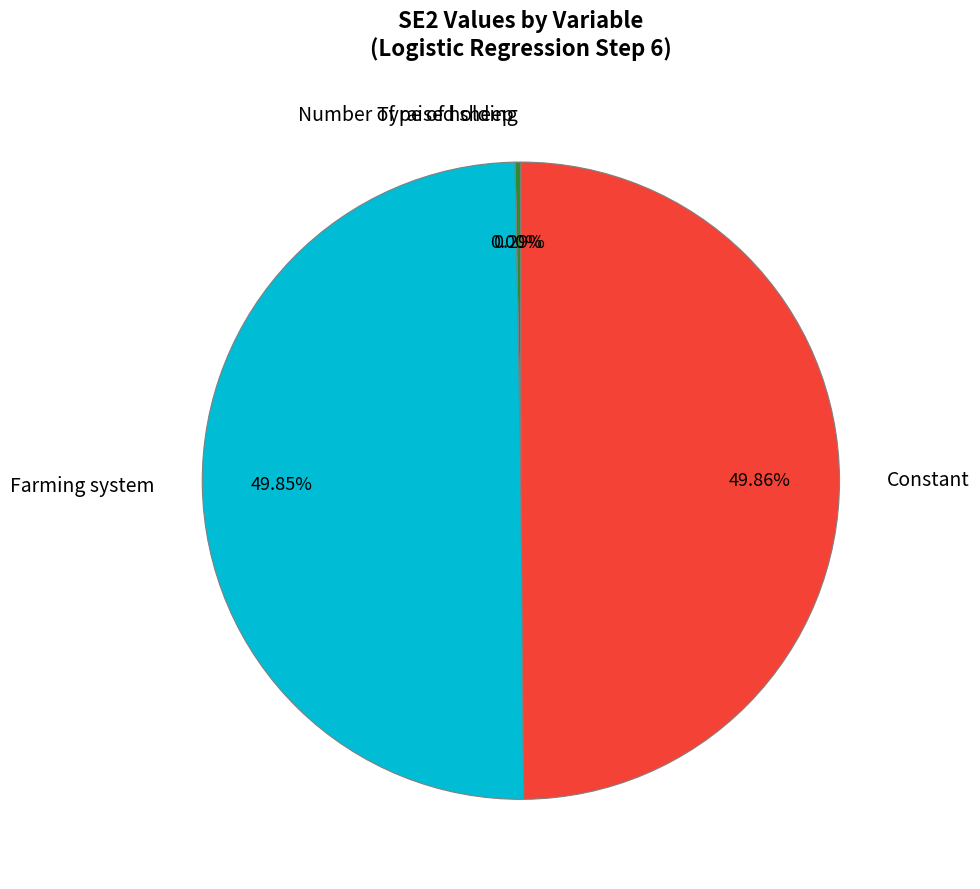

What percentage is the Constant slice, to the nearest percent?

50%